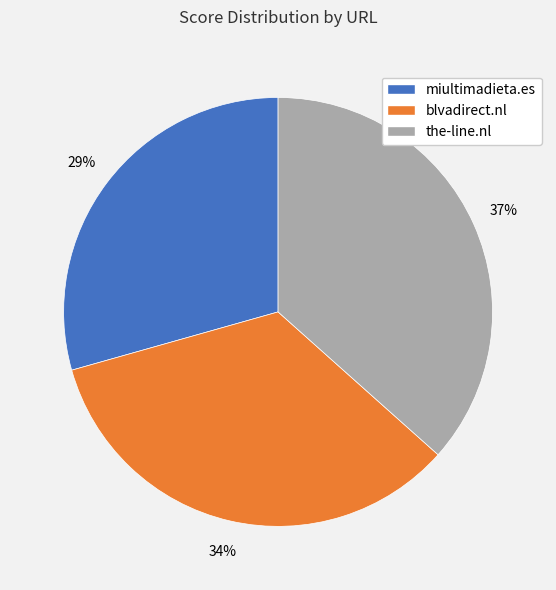

Does miultimadieta.es represent more than half of the total?

No